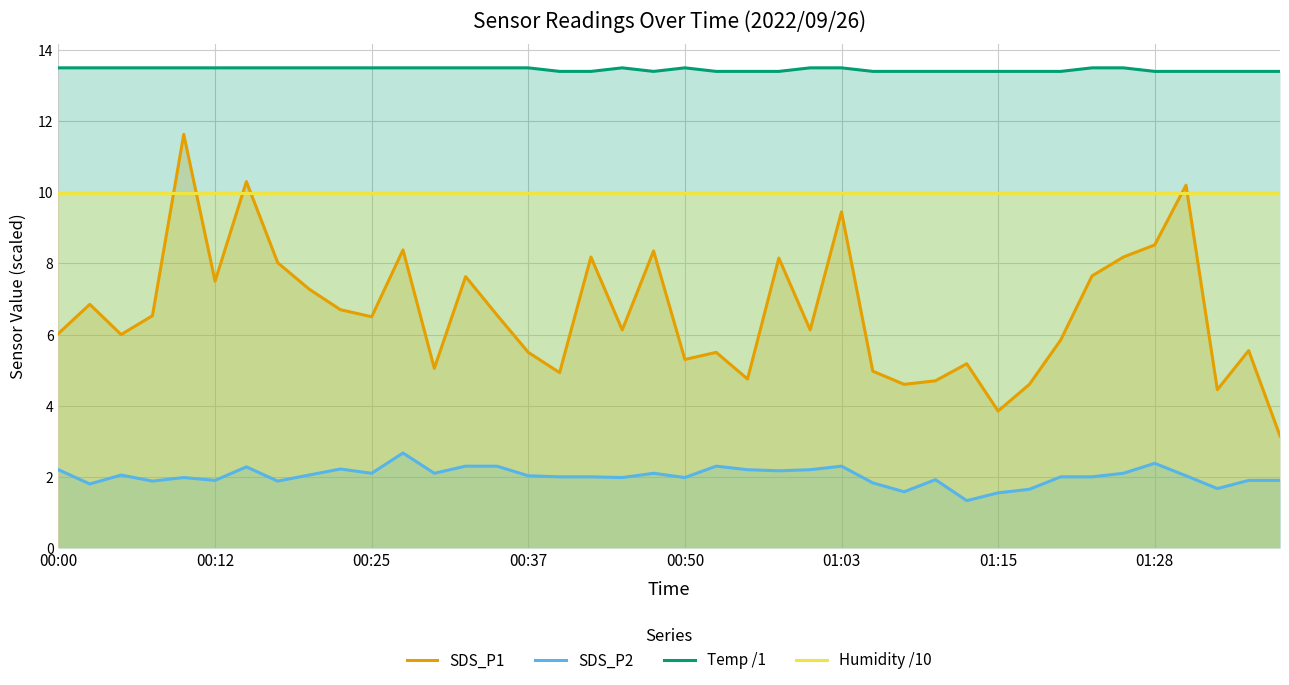

Which series has the widest spread of values?

SDS_P1